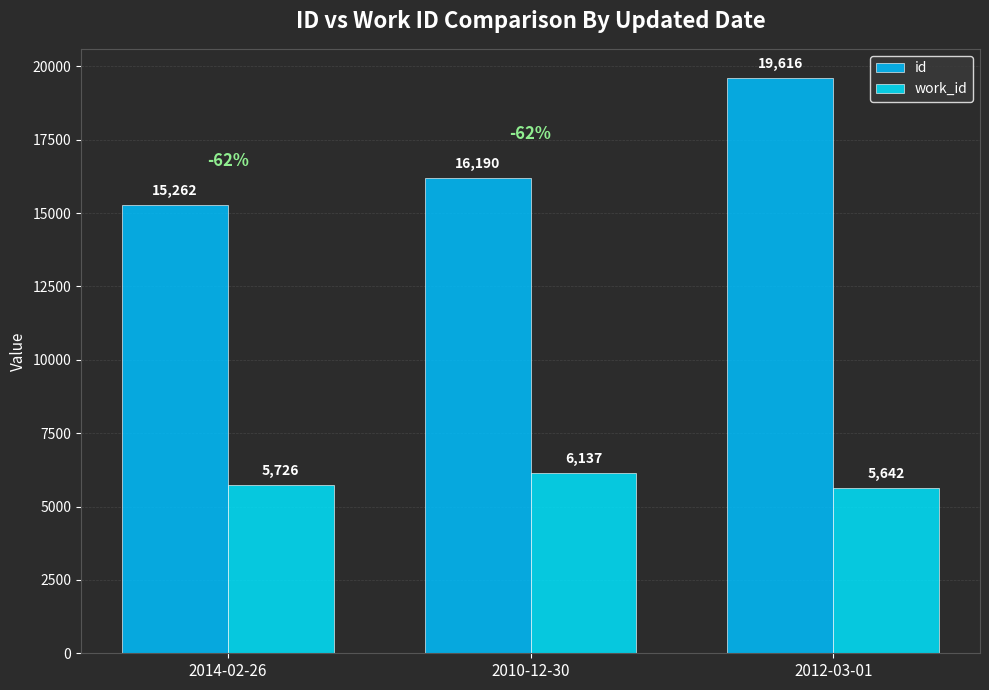

What is the spread (max minus min) of values at 2012-03-01?

13974